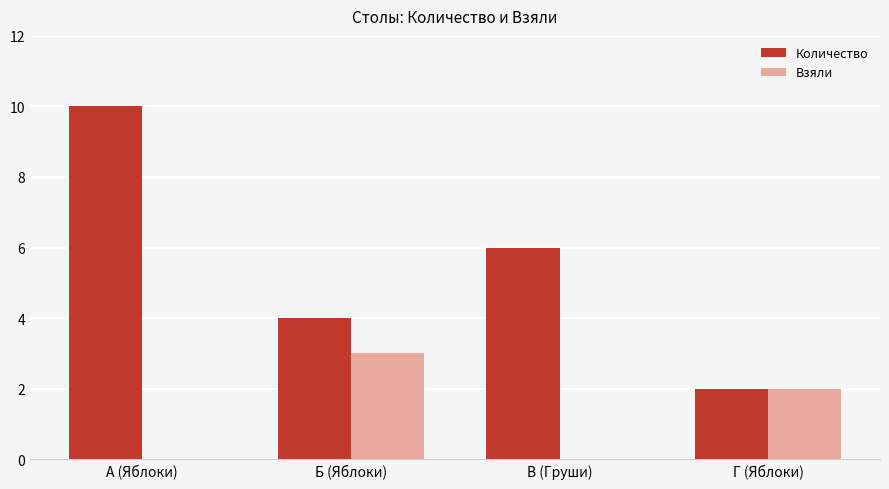

What value does the Взяли series have at Г (Яблоки)?

2